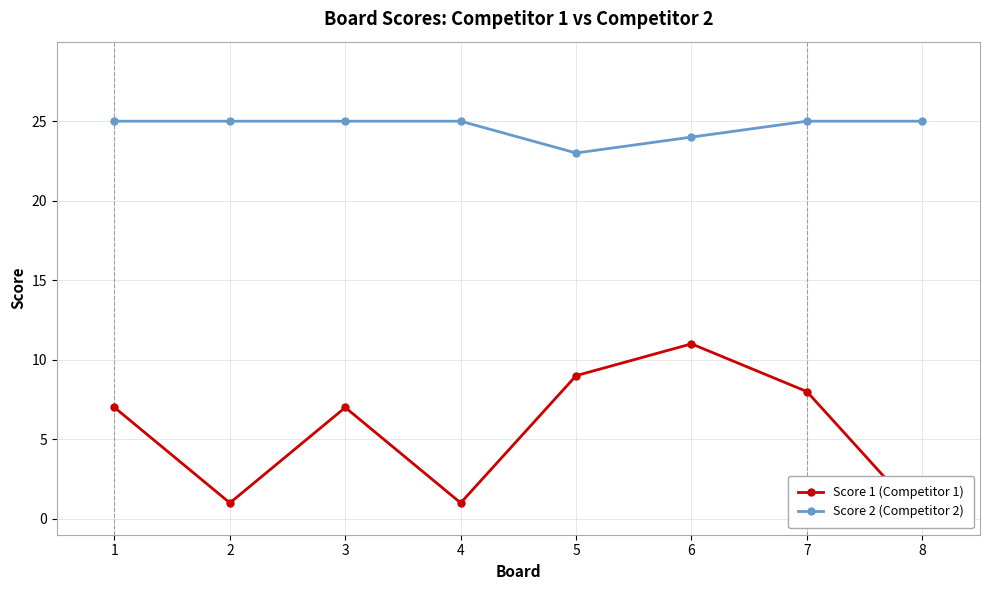

At which label does Score 2 (Competitor 2) reach its minimum?

5